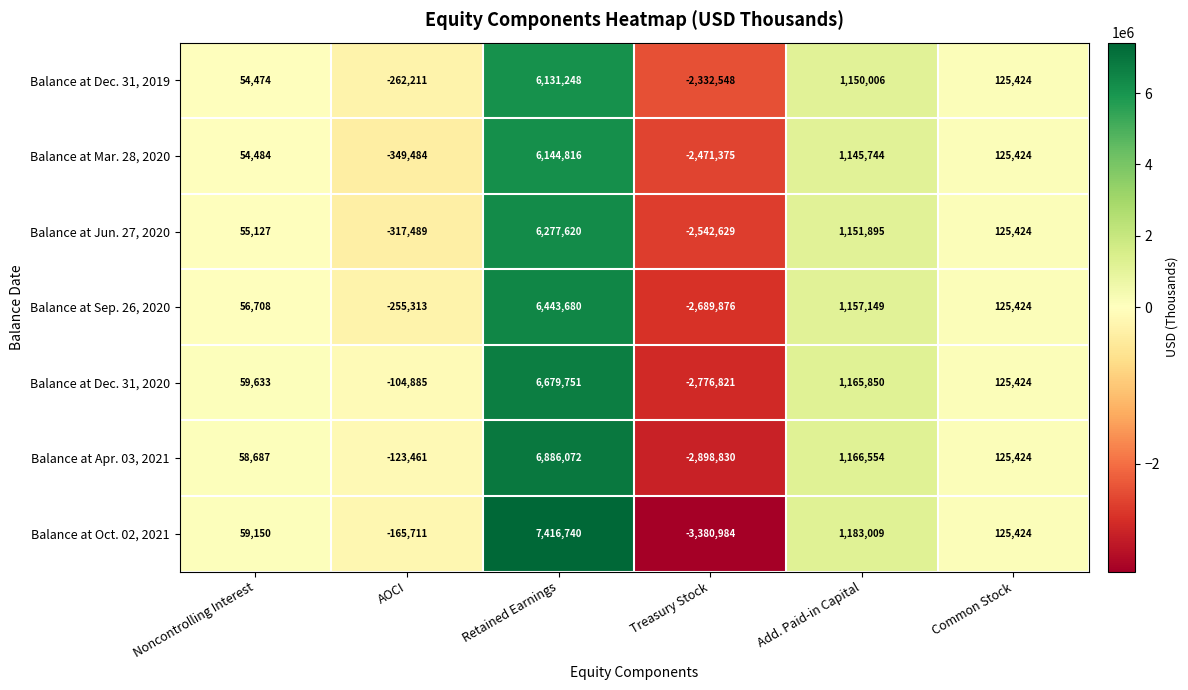

What value does the Balance at Apr. 03, 2021 series have at Treasury Stock, to the nearest 10?

-2898830